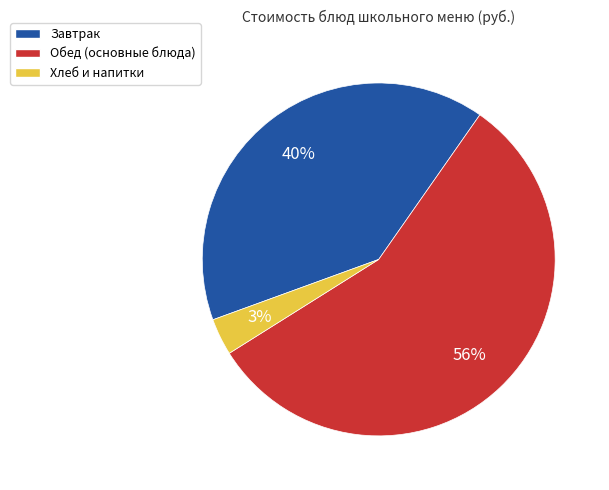

Is there any slice that represents more than half of the pie?

Yes